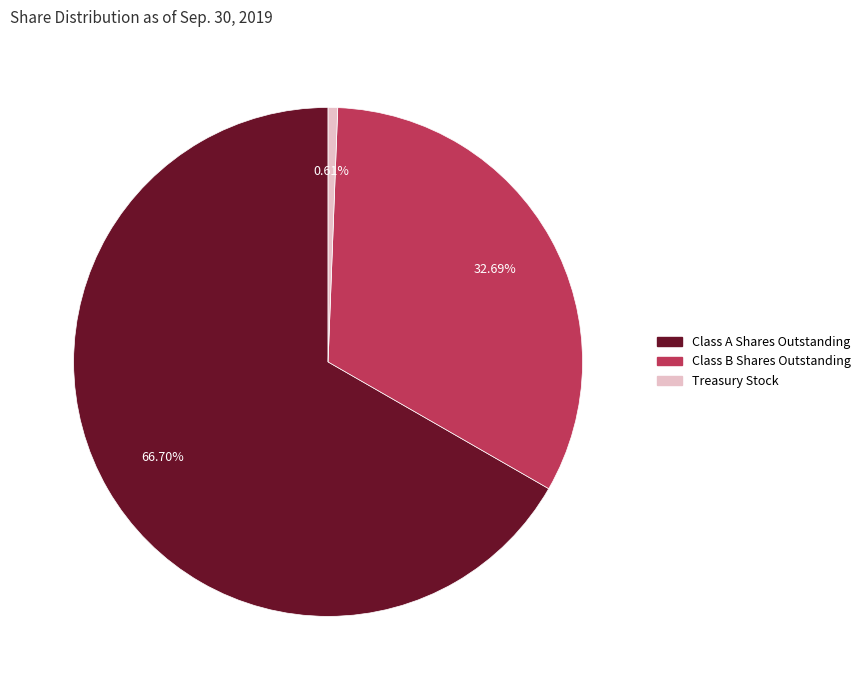

How much of the chart is everything except Class B Shares Outstanding?

67.3%